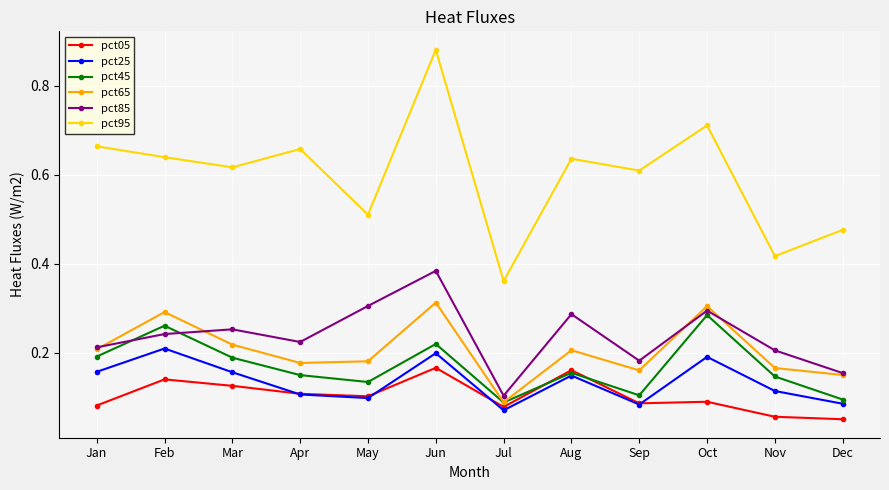

Which category has the lowest value in the pct95 series?

Jul